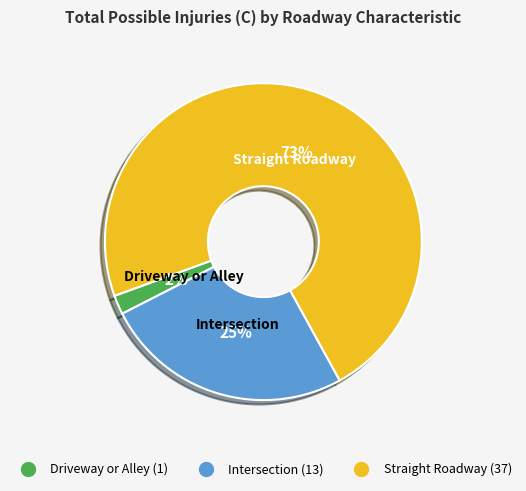

Is it true that Driveway or Alley is 2% of the pie?

True